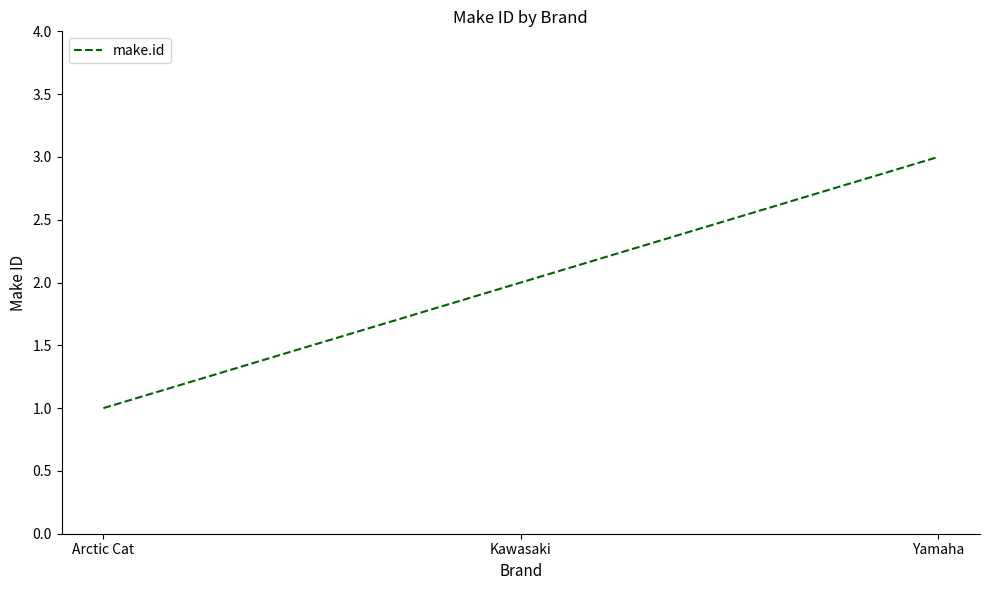

Which category has the highest value across all series?

Yamaha